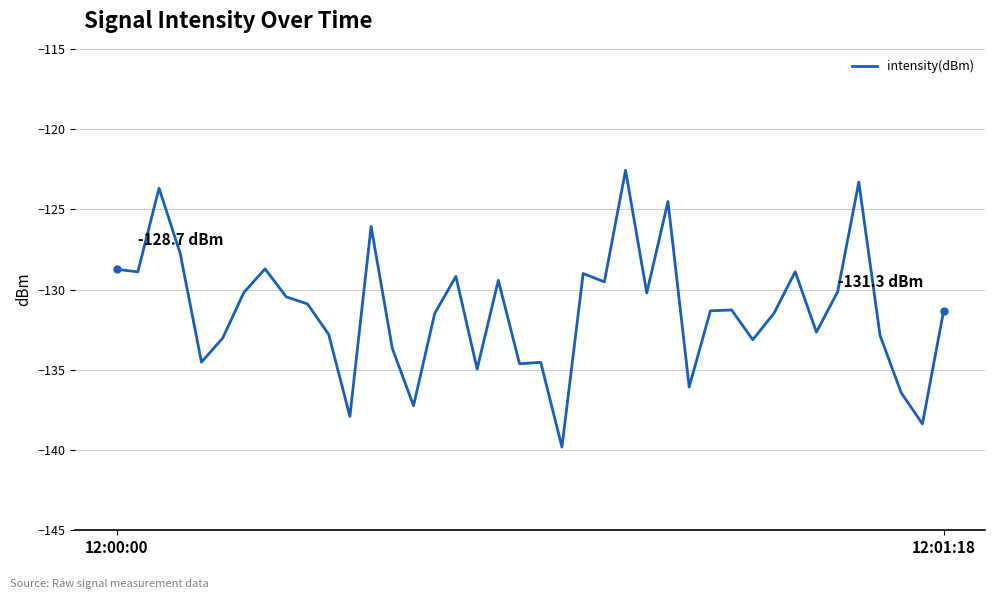

What is the difference between the maximum and minimum values?

17.2